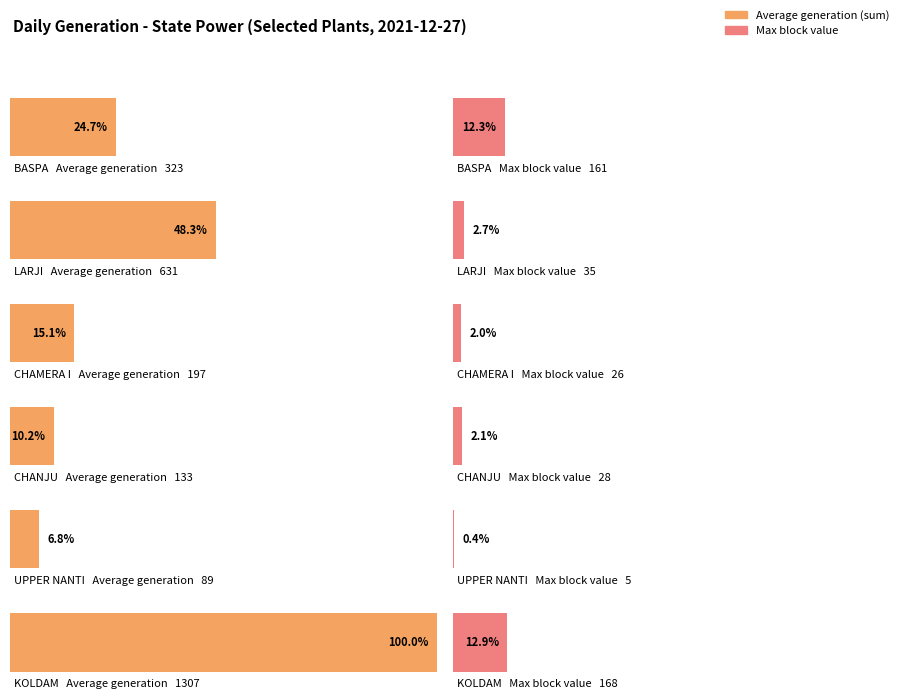

Are the bars grouped side by side (vs. stacked)?

Yes